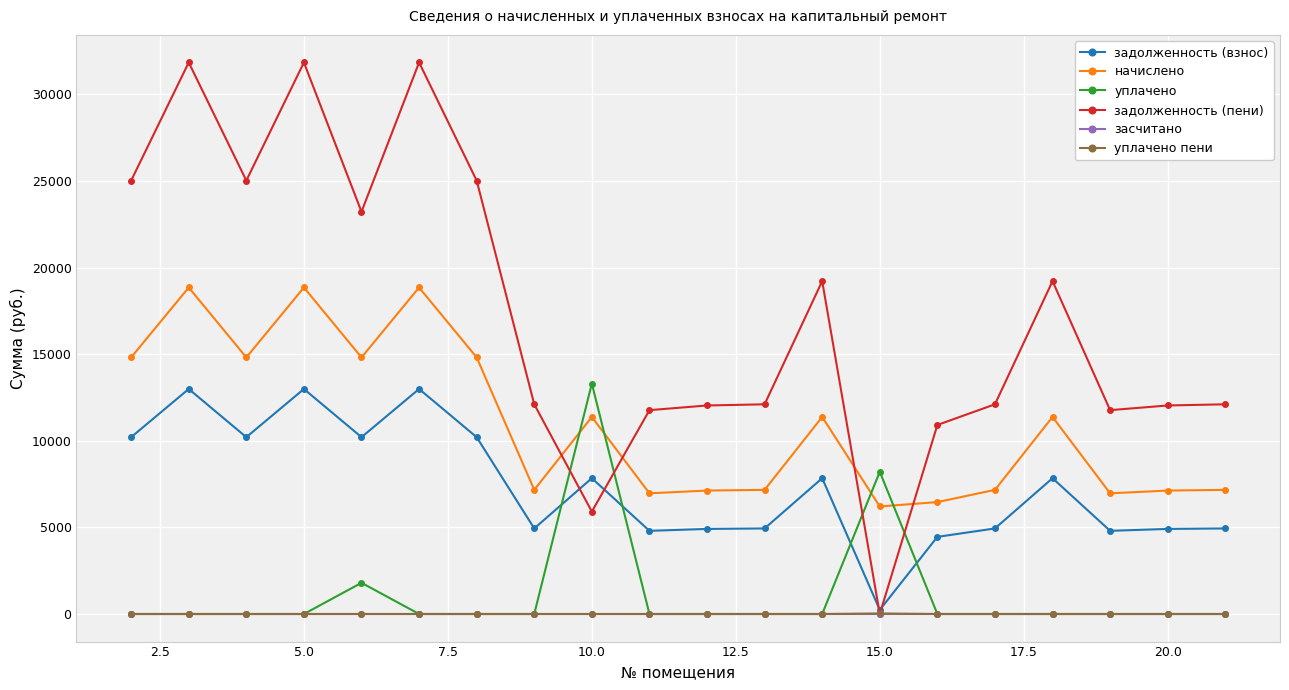

True or false: засчитано and начислено cross at least once.

False